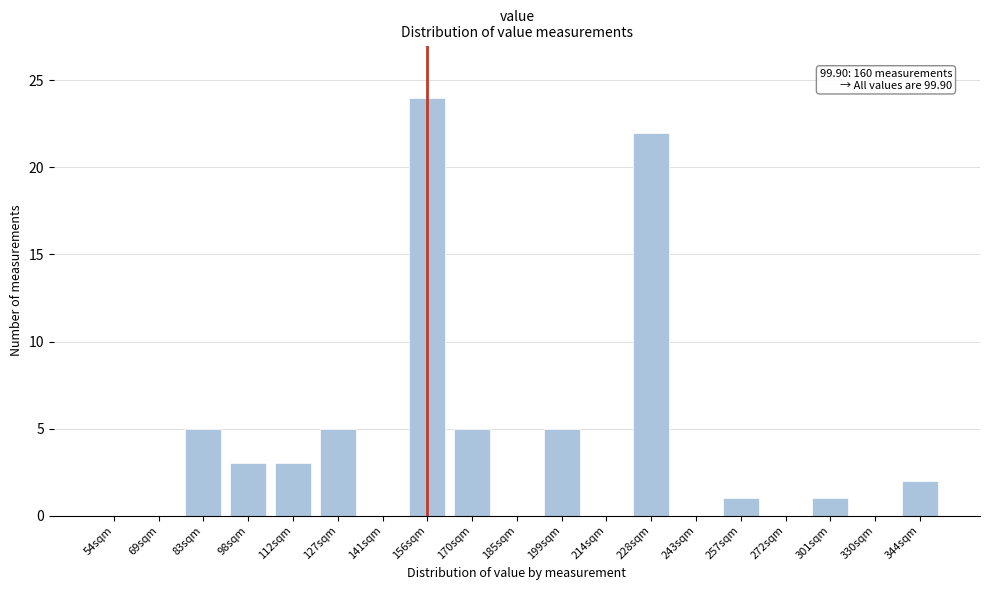

Reading left to right, transcribe all the data shown in this chart.

54sqm=0	69sqm=0	83sqm=5	98sqm=3	112sqm=3	127sqm=5	141sqm=0	156sqm=24	170sqm=5	185sqm=0	199sqm=5	214sqm=0	228sqm=22	243sqm=0	257sqm=1	272sqm=0	301sqm=1	330sqm=0	344sqm=2